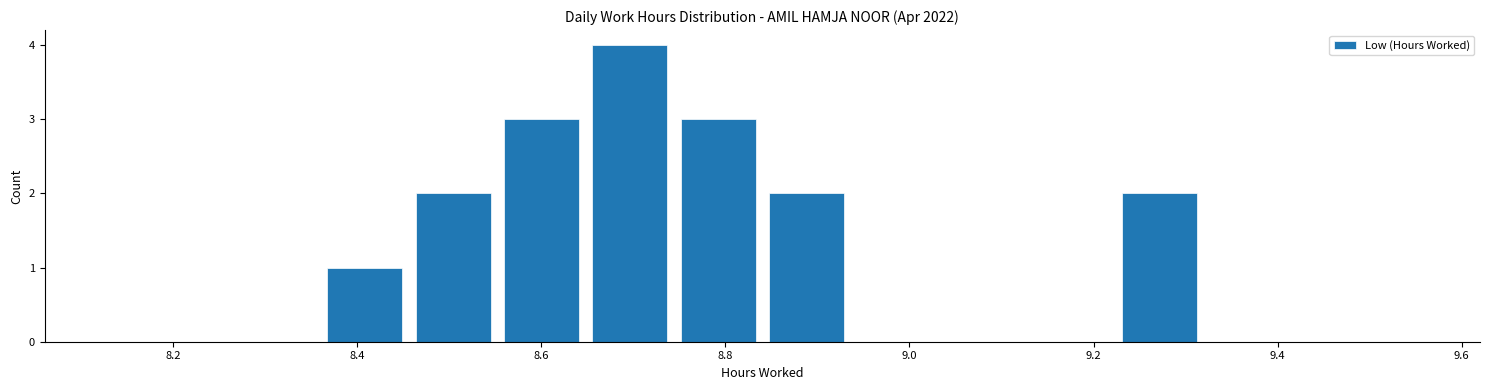

Reading left to right, transcribe this chart: for each bar, give the range it covers on the x-axis and its height. Neither the bar edges nor the heights are printed on the chart, so give them approximately, as read against the axes.

8.360 to 8.456: 1
8.456 to 8.552: 2
8.552 to 8.648: 3
8.648 to 8.744: 4
8.744 to 8.840: 3
8.840 to 8.936: 2
8.936 to 9.032: 0
9.032 to 9.128: 0
9.128 to 9.224: 0
9.224 to 9.320: 2